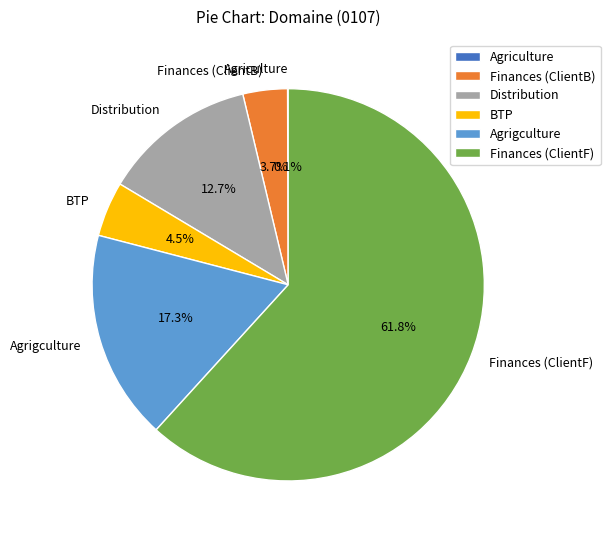

What percentage is NOT represented by BTP?

95.5%